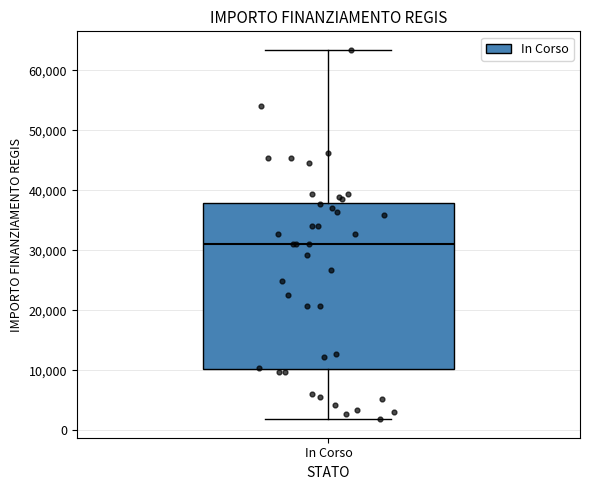

Read this box plot against the y-axis: the position of the median line, the range covered by the box, and the ends of both whiskers. The values are not printed on the chart, so give them approximately, as read against the axis.

median 31000, box 10000 to 38000, whiskers 2000 to 63000